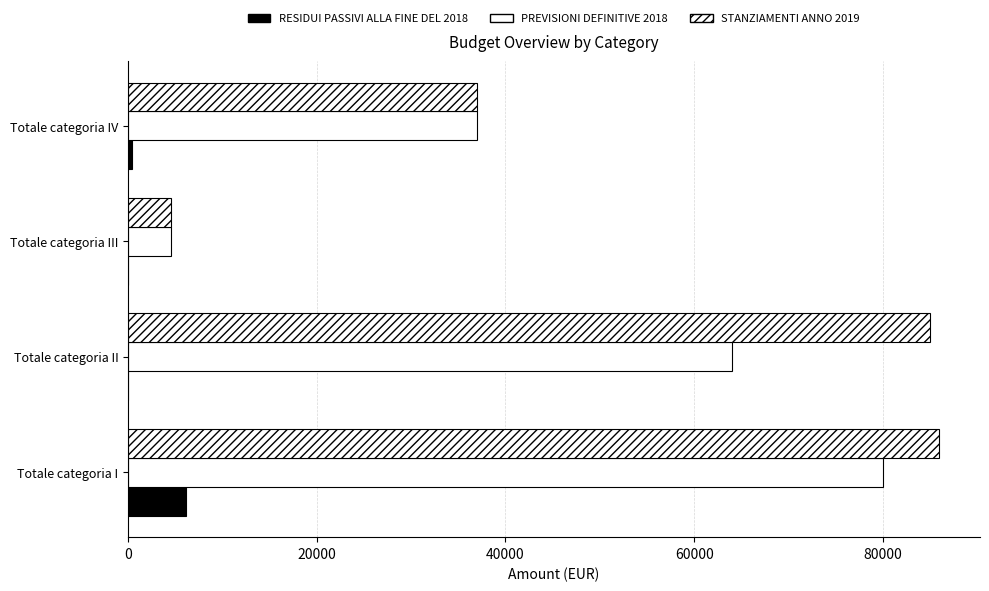

How many distinct data groups are displayed?

3